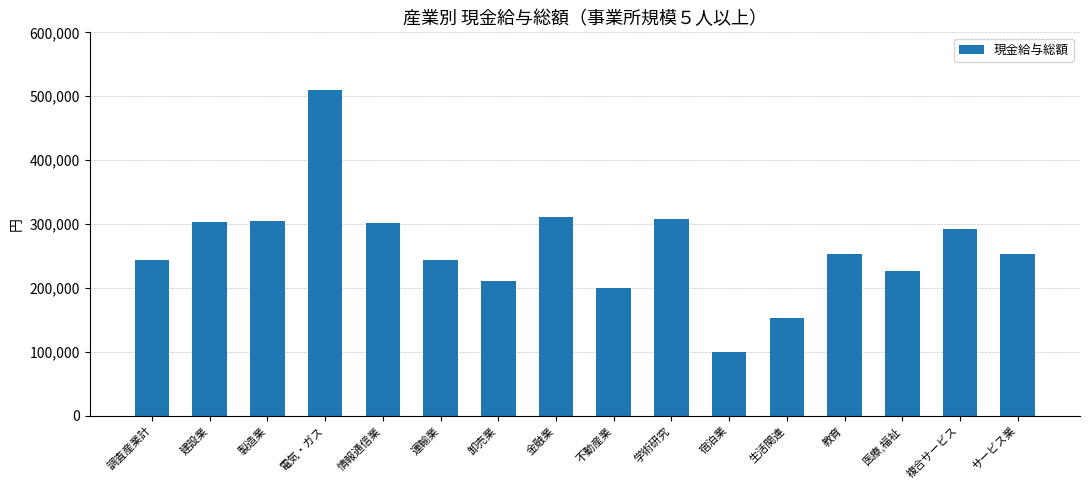

What is the value of the 8th bar from the left?

311469